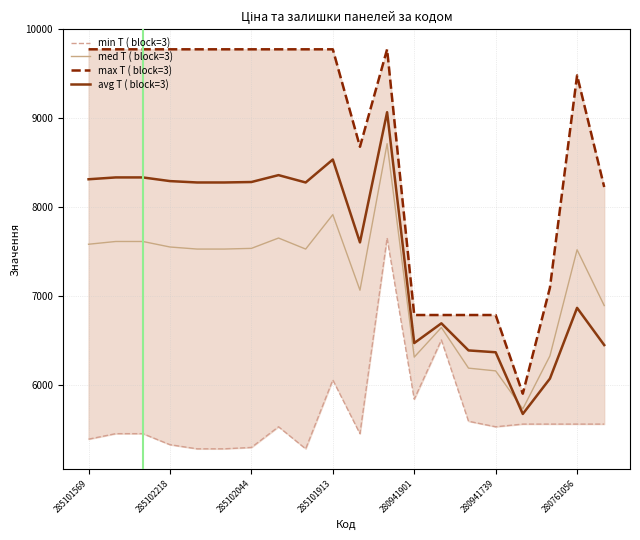

At how many categories does at least one series exceed 5846?

20